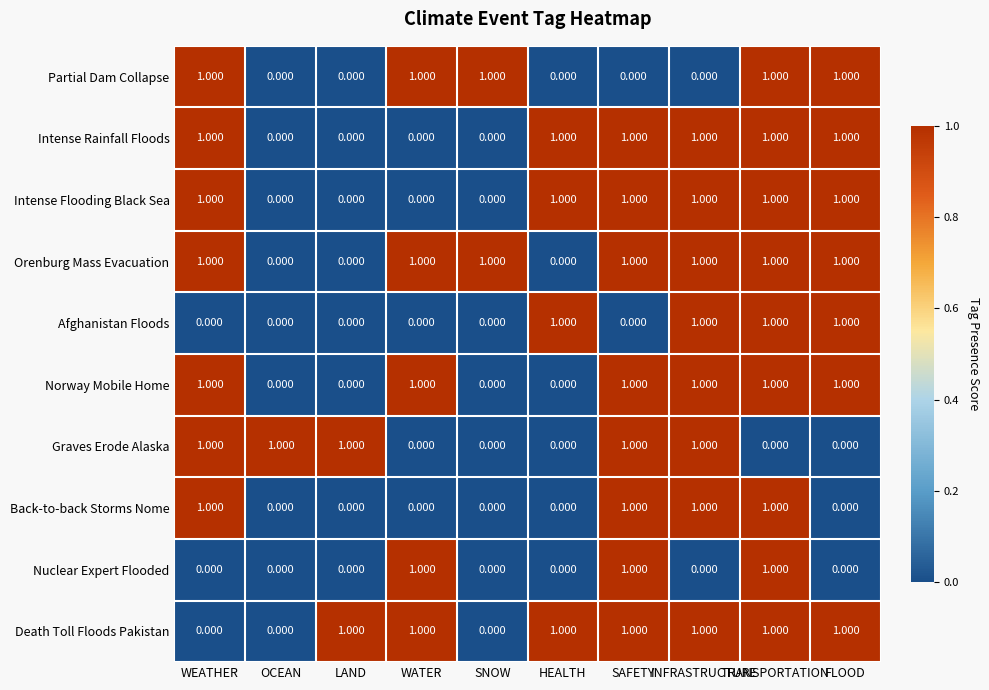

At which category is the sum across all series the highest?

TRANSPORTATION